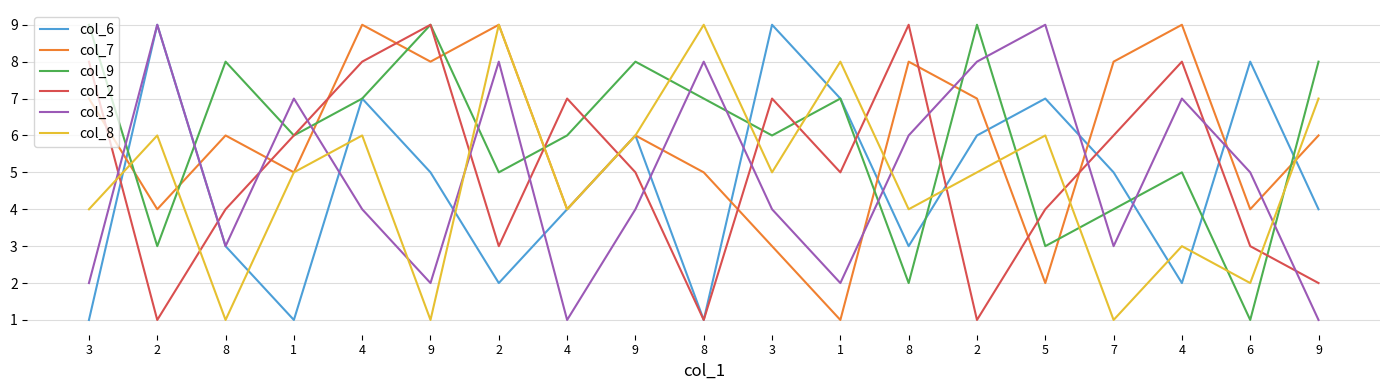

What are all the series names shown in the legend?

col_6, col_7, col_9, col_2, col_3, col_8